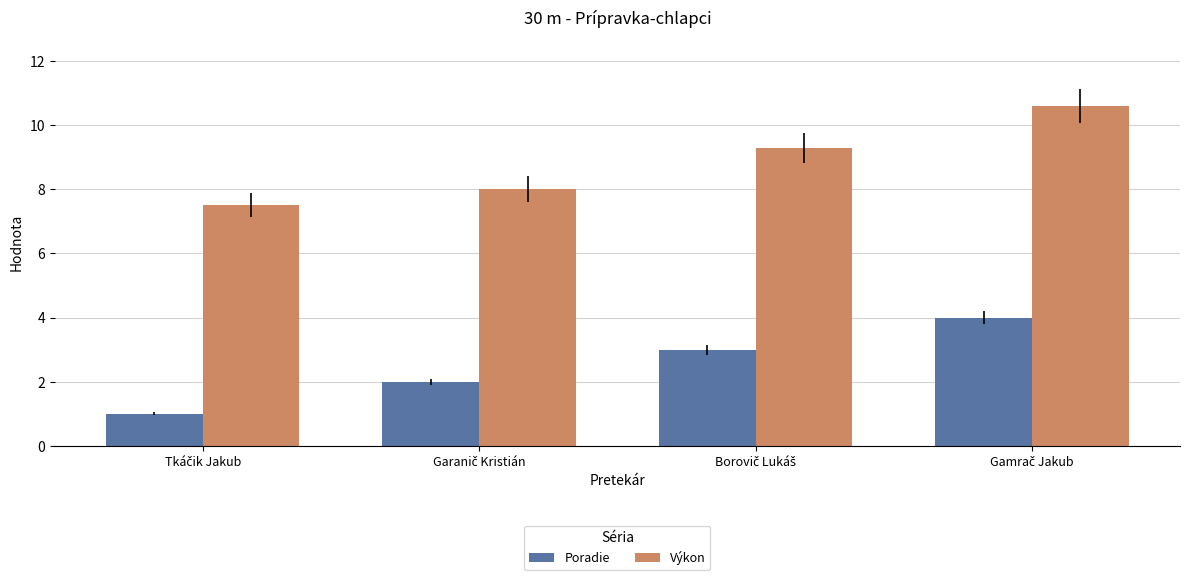

Reading left to right, list all the values displayed in this chart.

Poradie: 1.0	2.0	3.0	4.0
Výkon: 7.5	8.0	9.3	10.6